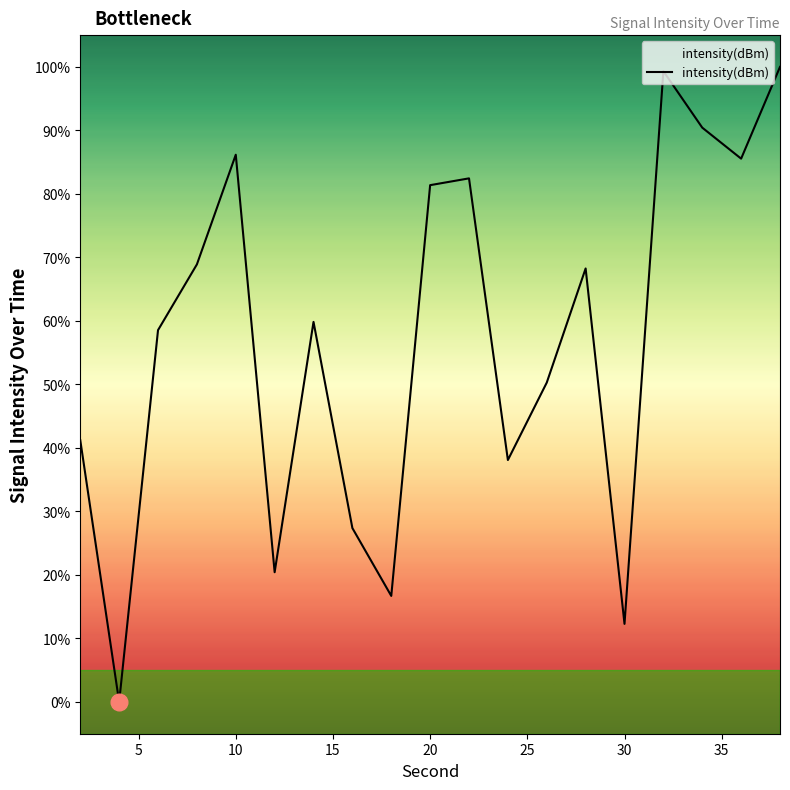

Reading right to left, list all the values displayed in this chart.

100.0	85.6	90.4	99.3	12.3	68.3	50.3	38.1	82.5	81.4	16.7	27.4	59.9	20.4	86.2	68.9	58.6	0.0	41.2